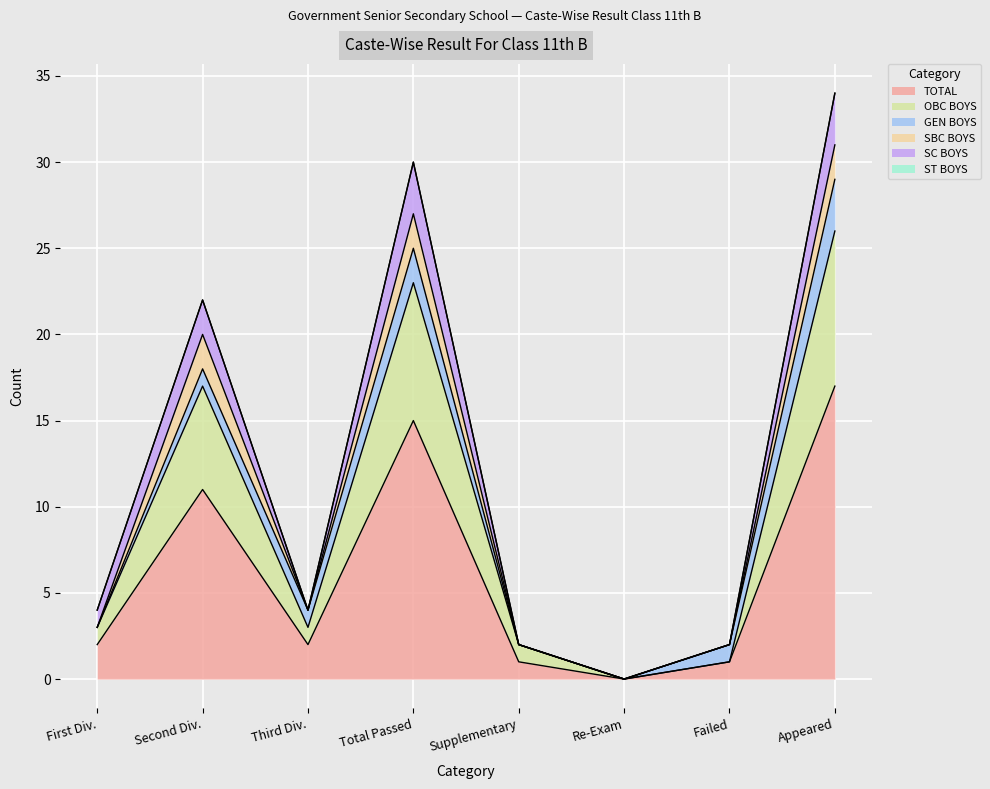

What position from the left is First Div.?

1